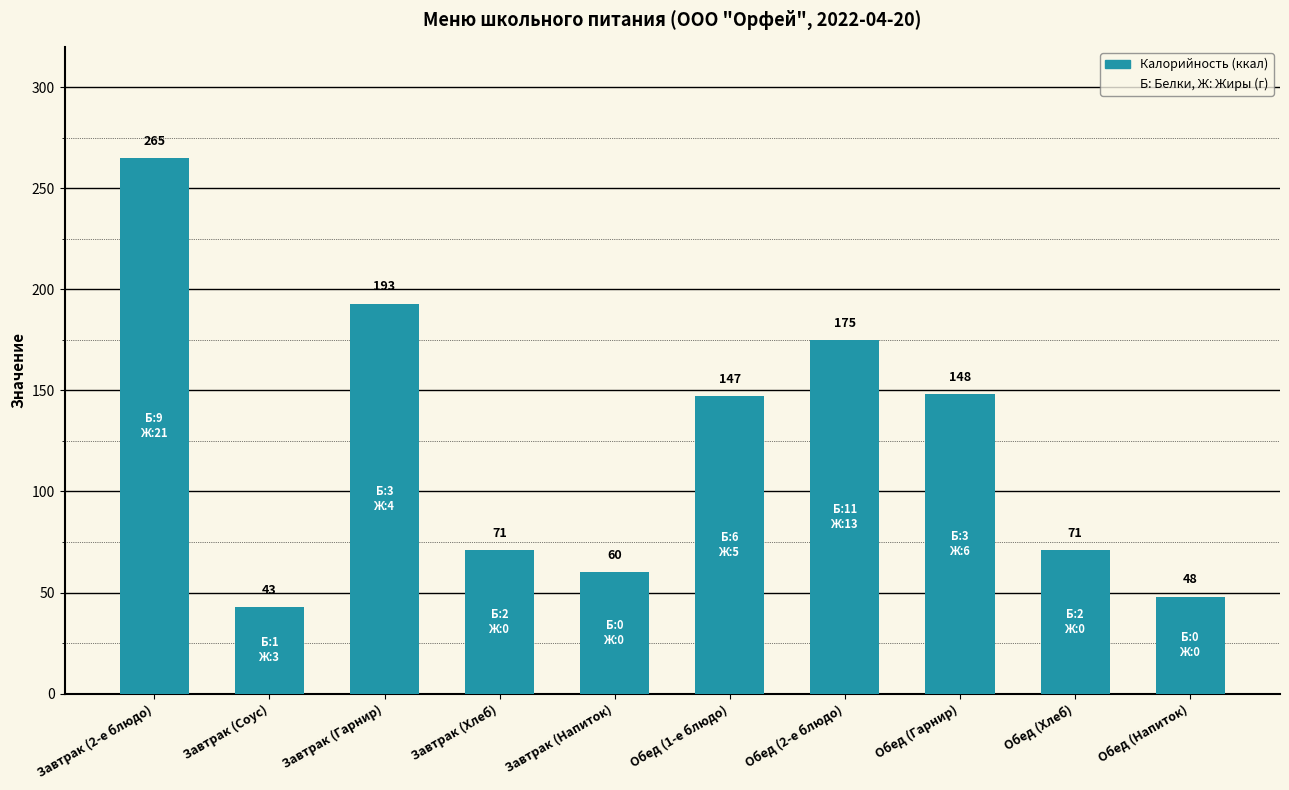

Reading left to right, extract all data points from this chart.

Завтрак (2-е блюдо)=265	Завтрак (Соус)=43	Завтрак (Гарнир)=193	Завтрак (Хлеб)=71	Завтрак (Напиток)=60	Обед (1-е блюдо)=147	Обед (2-е блюдо)=175	Обед (Гарнир)=148	Обед (Хлеб)=71	Обед (Напиток)=48